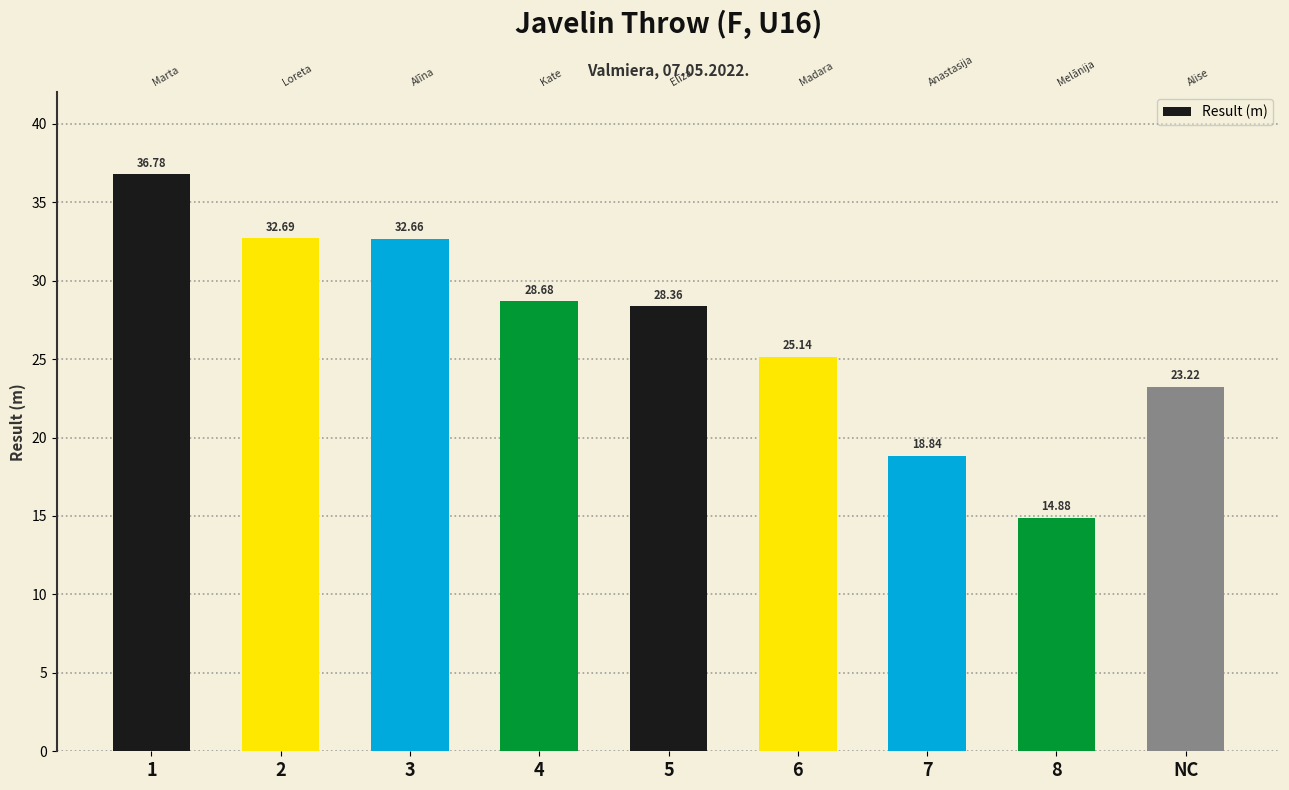

What is the ratio of the value at 4 to the value at 6?

1.1